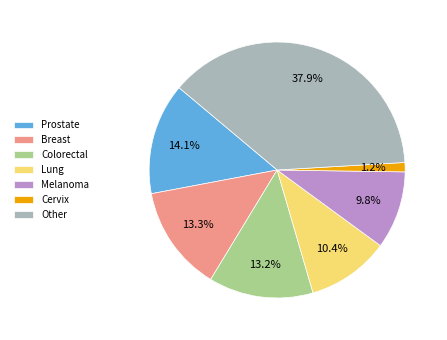

Approximately how many times larger is the value at Breast compared to Melanoma?

1.4